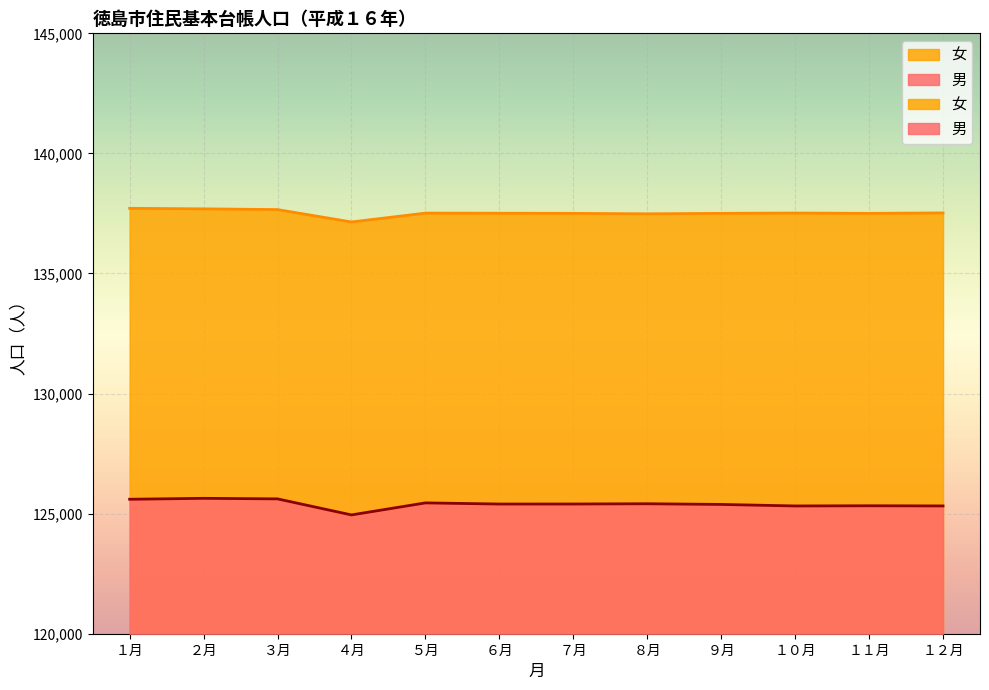

Read the 女 value at ９月, to the nearest 100.

137500